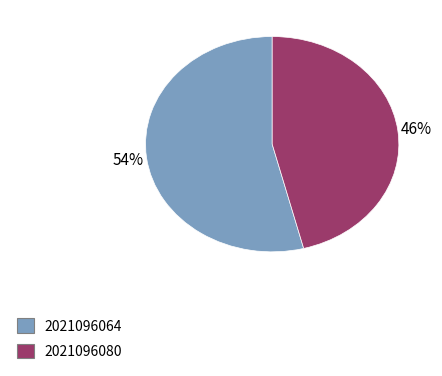

How many slices are in this pie chart?

2